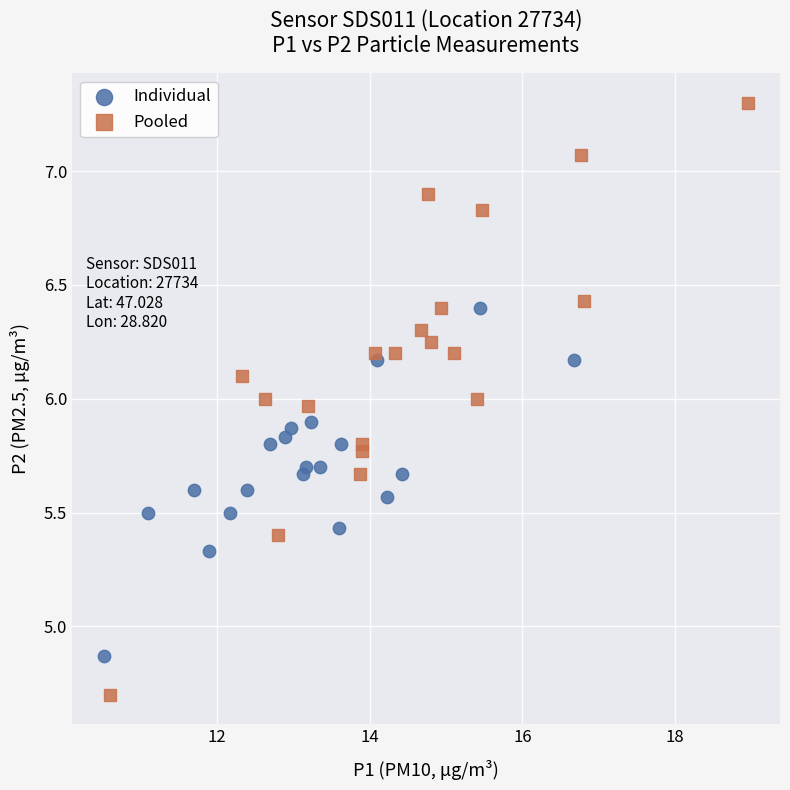

Which series reaches the maximum Y coordinate?

Pooled